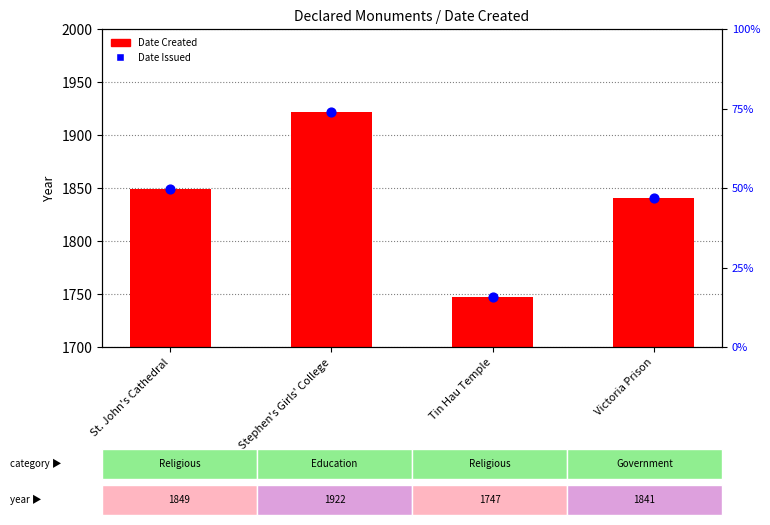

Which series has the largest total across all categories?

Date Issued